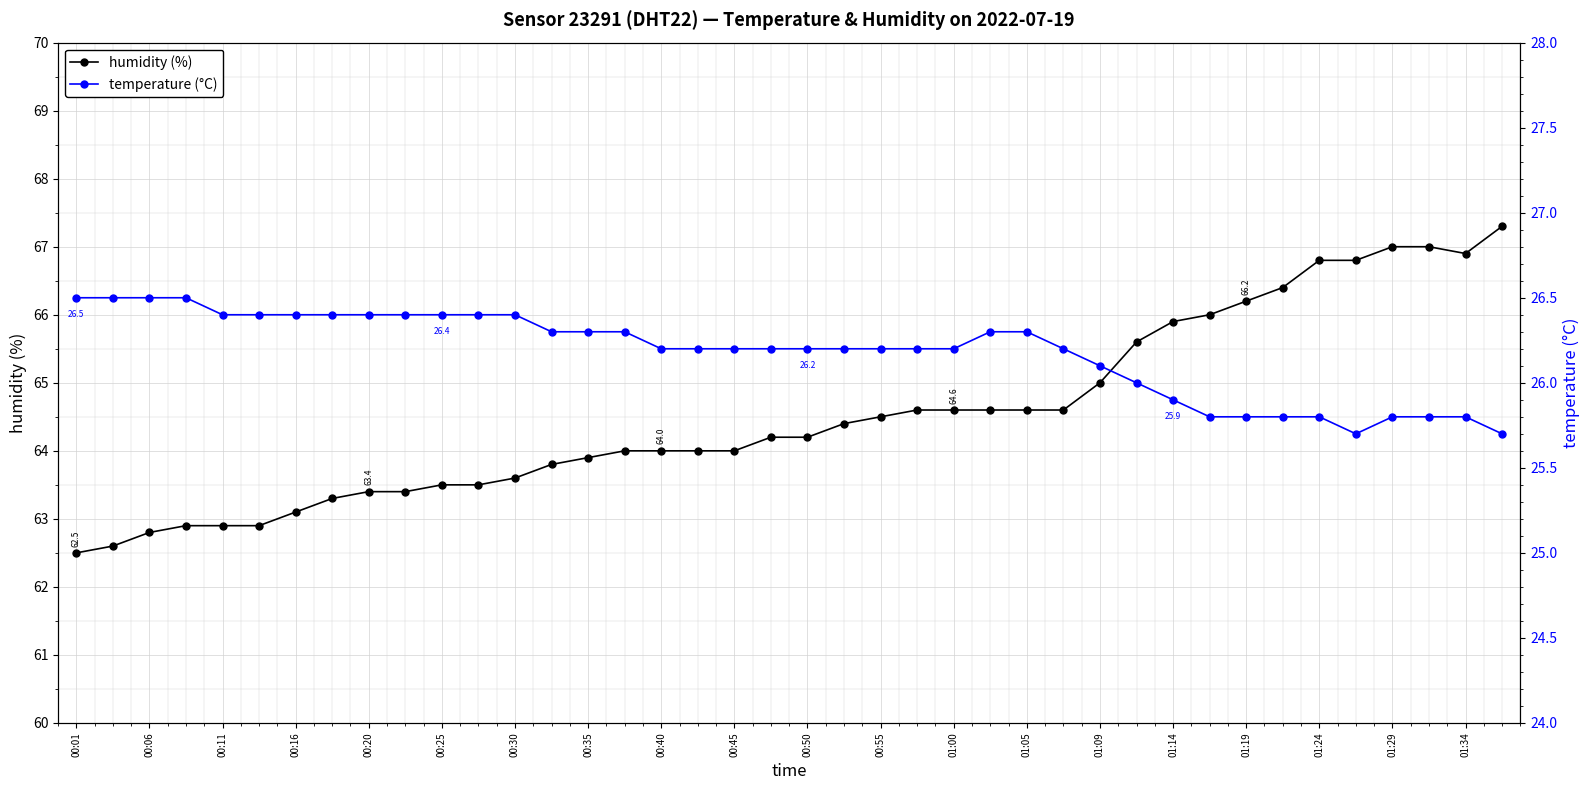

How many temperature (°C) values are between 26 and 27?

30